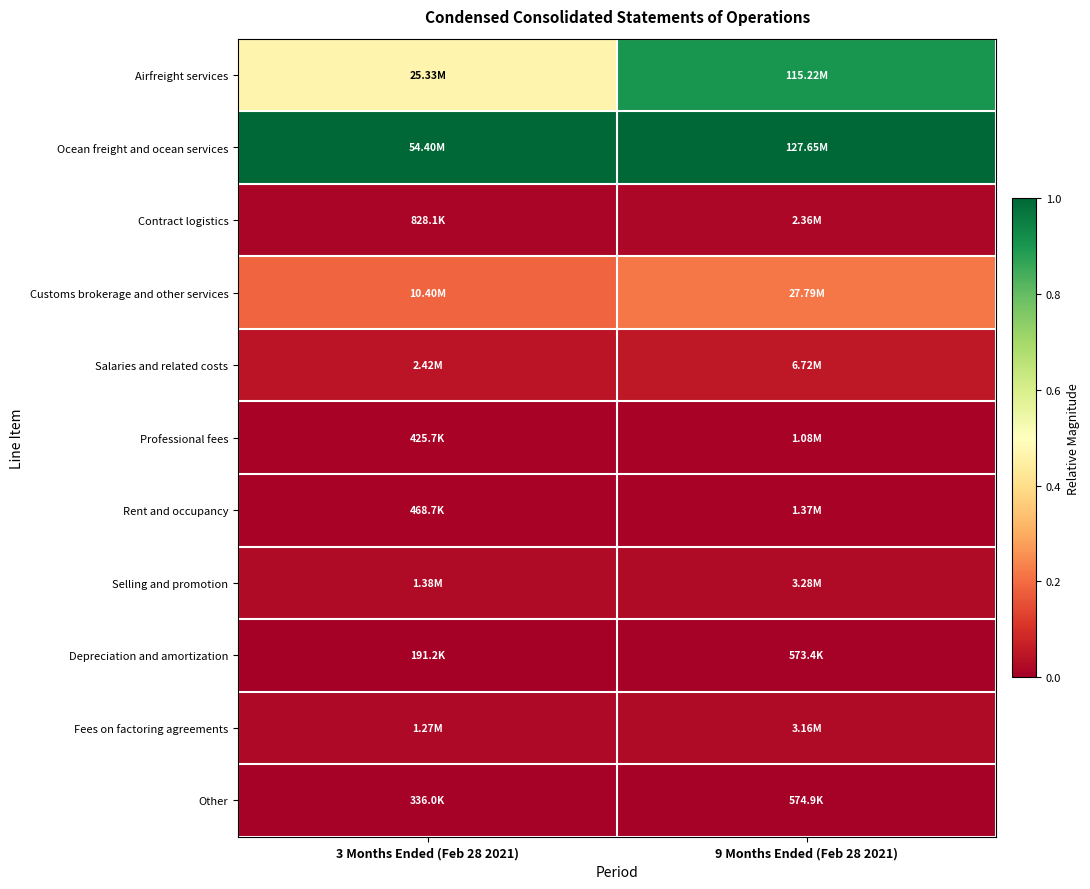

Reading left to right, what are all the values shown in this chart?

Airfreight services: 3 Months Ended (Feb 28 2021)=0.5	9 Months Ended (Feb 28 2021)=0.9
Ocean freight and ocean services: 3 Months Ended (Feb 28 2021)=1.0	9 Months Ended (Feb 28 2021)=1.0
Contract logistics: 3 Months Ended (Feb 28 2021)=0.0	9 Months Ended (Feb 28 2021)=0.0
Customs brokerage and other services: 3 Months Ended (Feb 28 2021)=0.2	9 Months Ended (Feb 28 2021)=0.2
Salaries and related costs: 3 Months Ended (Feb 28 2021)=0.0	9 Months Ended (Feb 28 2021)=0.1
Professional fees: 3 Months Ended (Feb 28 2021)=0.0	9 Months Ended (Feb 28 2021)=0.0
Rent and occupancy: 3 Months Ended (Feb 28 2021)=0.0	9 Months Ended (Feb 28 2021)=0.0
Selling and promotion: 3 Months Ended (Feb 28 2021)=0.0	9 Months Ended (Feb 28 2021)=0.0
Depreciation and amortization: 3 Months Ended (Feb 28 2021)=0.0	9 Months Ended (Feb 28 2021)=0.0
Fees on factoring agreements: 3 Months Ended (Feb 28 2021)=0.0	9 Months Ended (Feb 28 2021)=0.0
Other: 3 Months Ended (Feb 28 2021)=0.0	9 Months Ended (Feb 28 2021)=0.0